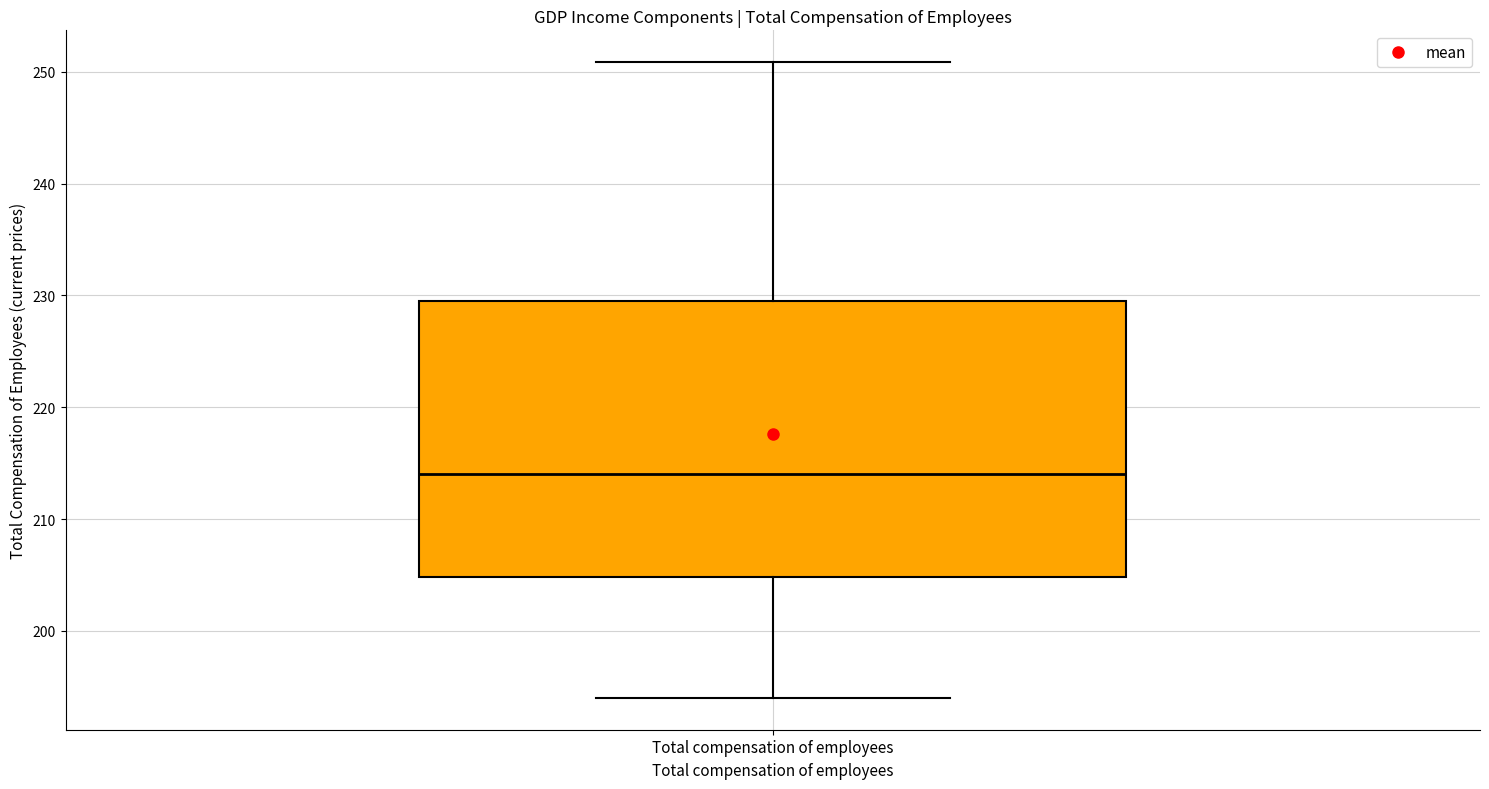

Read this box plot against the y-axis: the position of the median line, the range covered by the box, and the ends of both whiskers. The values are not printed on the chart, so give them approximately, as read against the axis.

median 214, box 205 to 230, whiskers 194 to 251